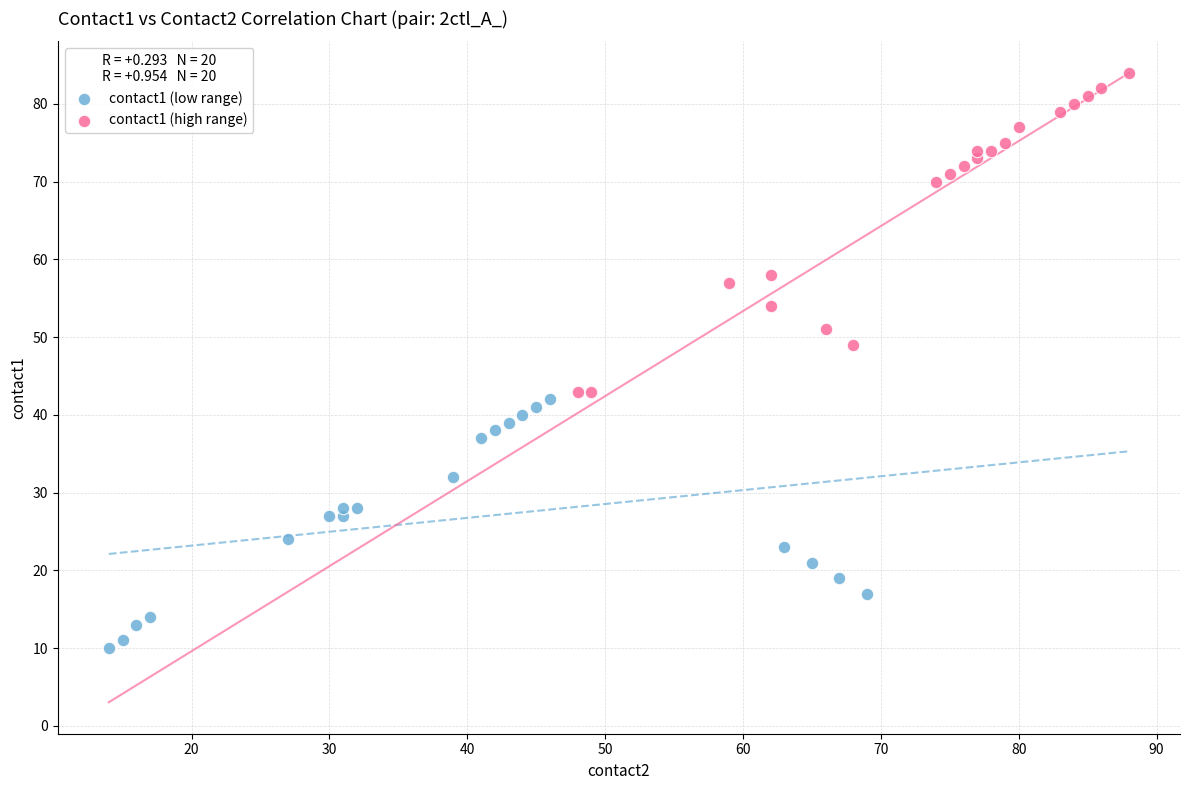

Which series contains the lowest Y value?

contact1 (low range)